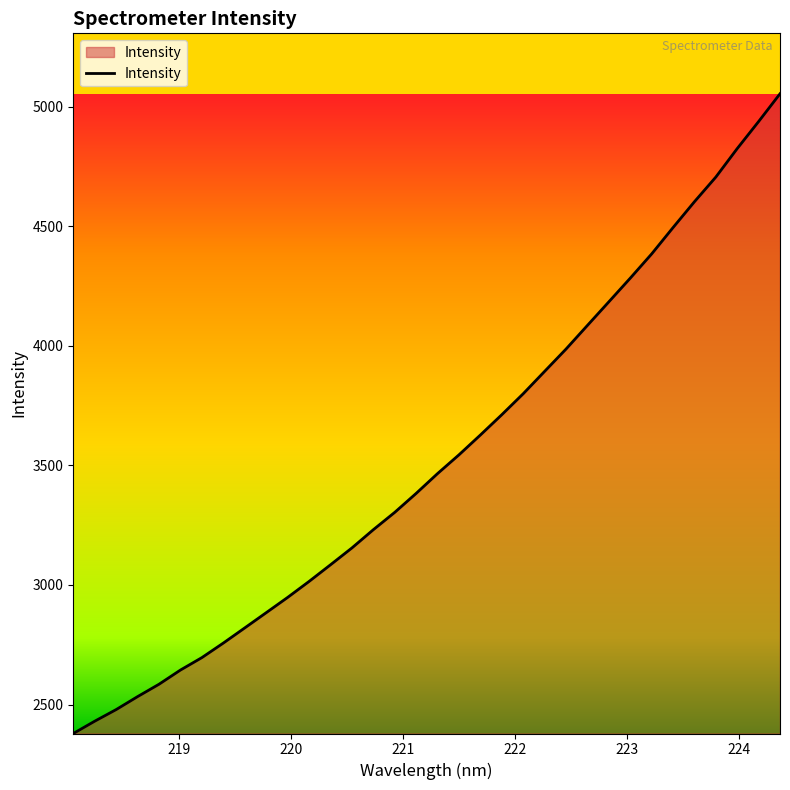

What is the minimum value shown in the chart?

2379.0